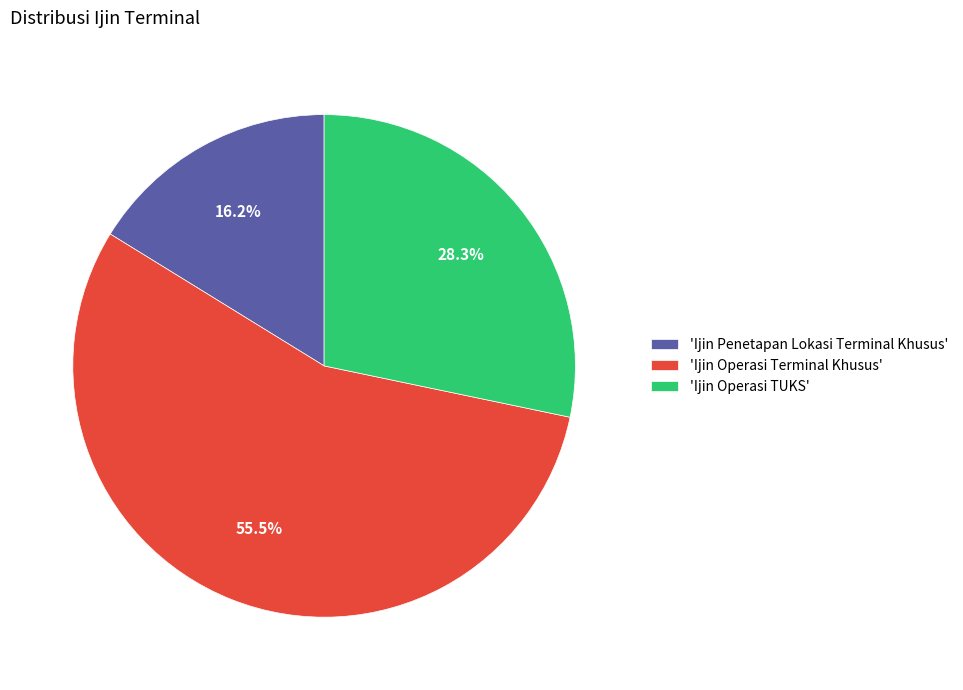

Between 'Ijin Operasi TUKS' and 'Ijin Penetapan Lokasi Terminal Khusus', which is larger?

'Ijin Operasi TUKS'